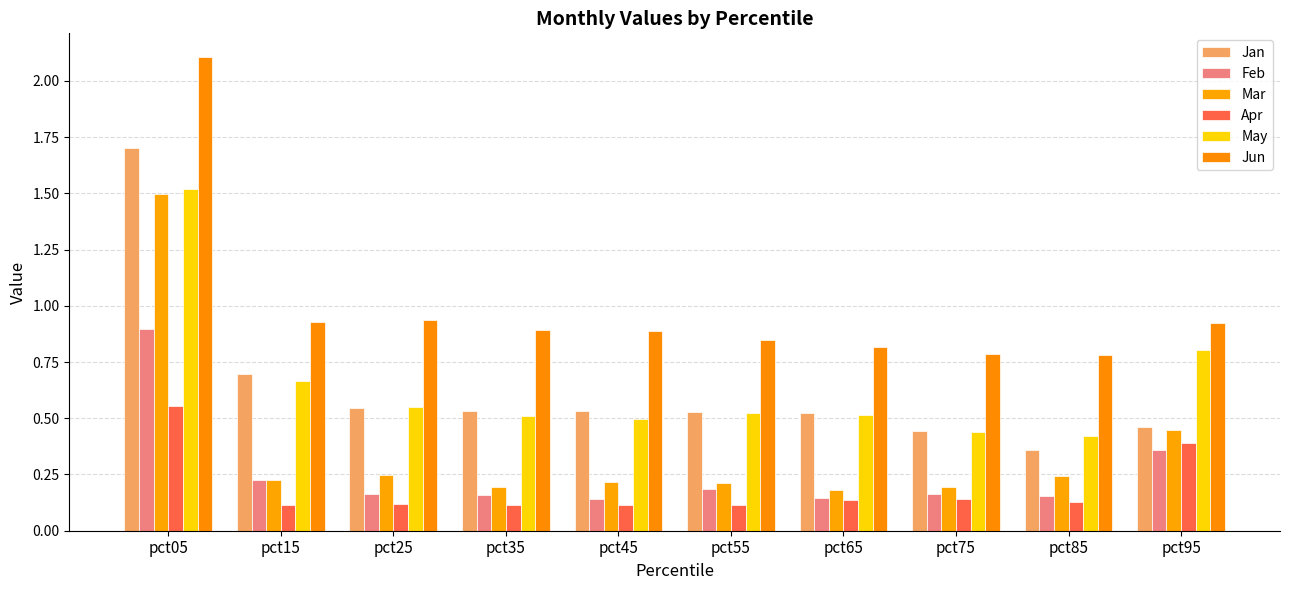

What is the highest value of the Jun series?

2.1